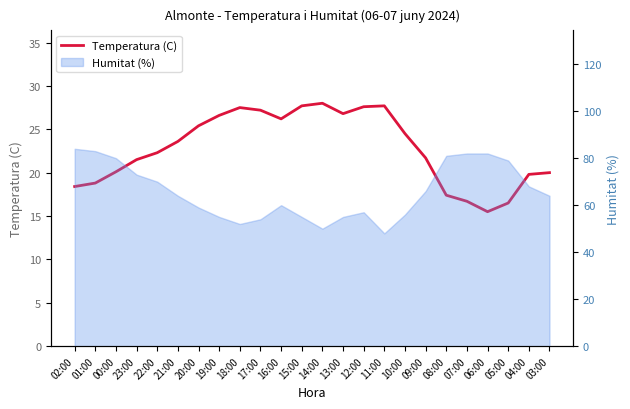

True or false: the data shows 9.1 at 00:00.

False